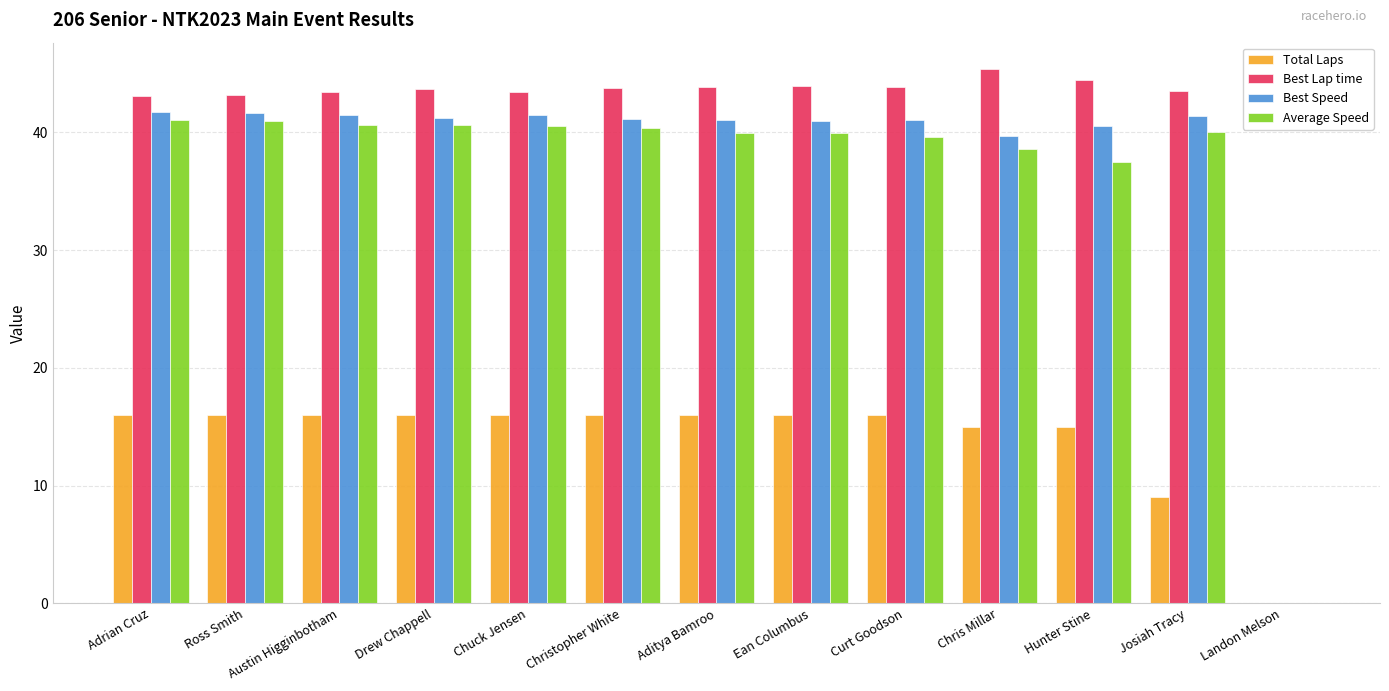

What is the total value across all series at Austin Higginbotham?

141.5